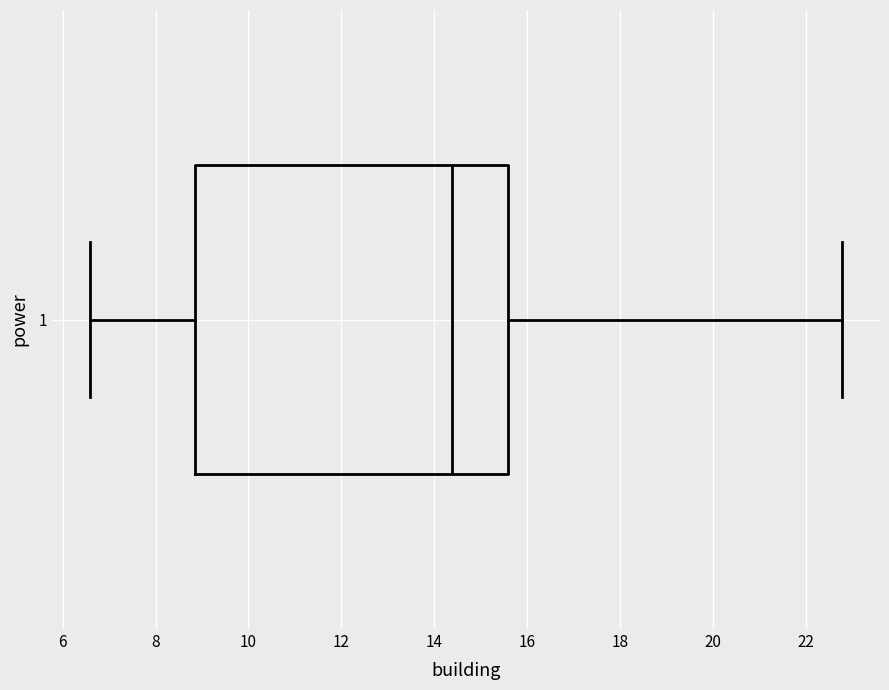

Where does the left whisker of the box at y = 1 end on the x-axis? The values are not printed on the chart, so give them approximately, as read against the axis.

6.6